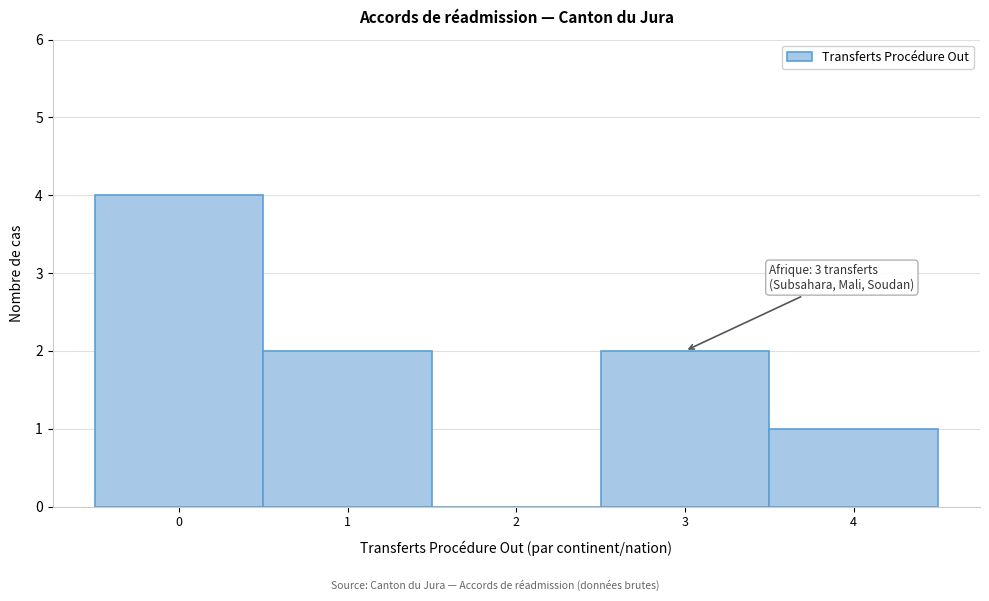

Over which range of the x-axis is the bar tallest?

-0.5 to 0.5